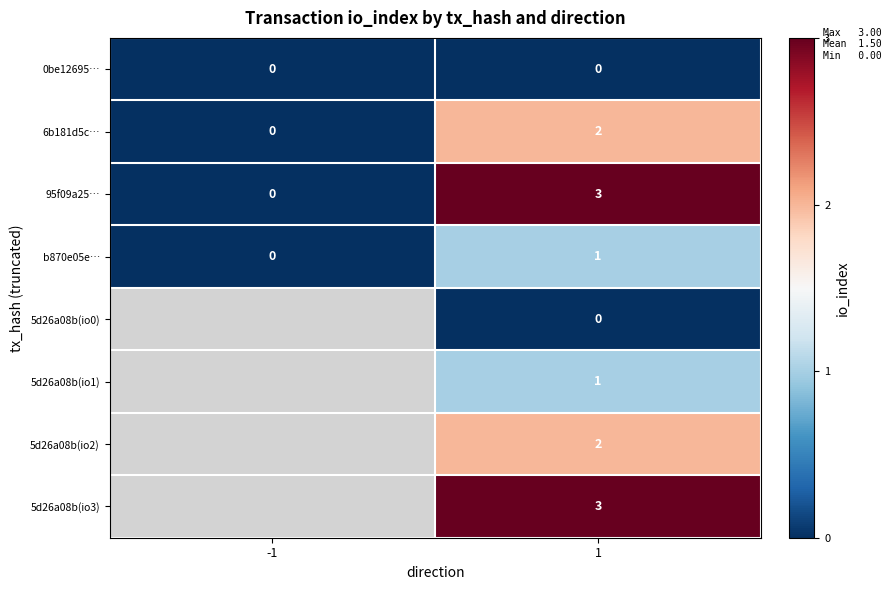

At which category is the sum across all series the highest?

1